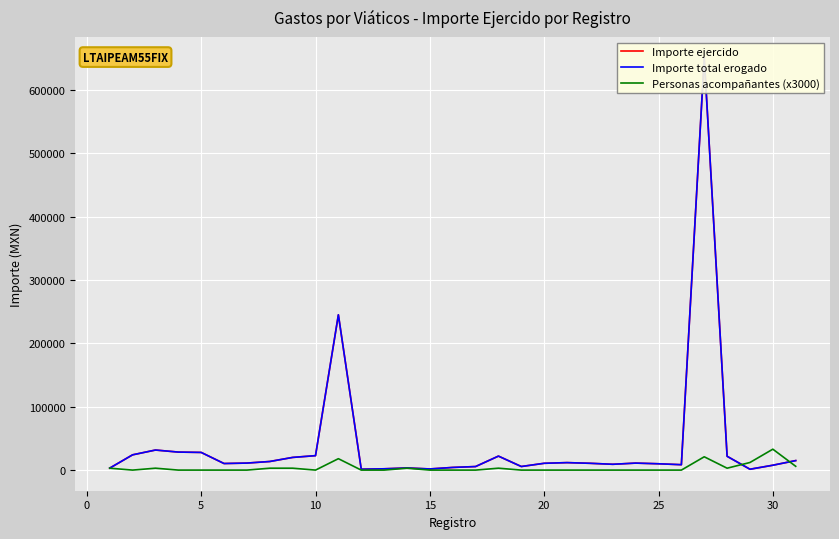

What are all the series names shown in the legend?

Importe ejercido, Importe total erogado, Personas acompañantes (x3000)